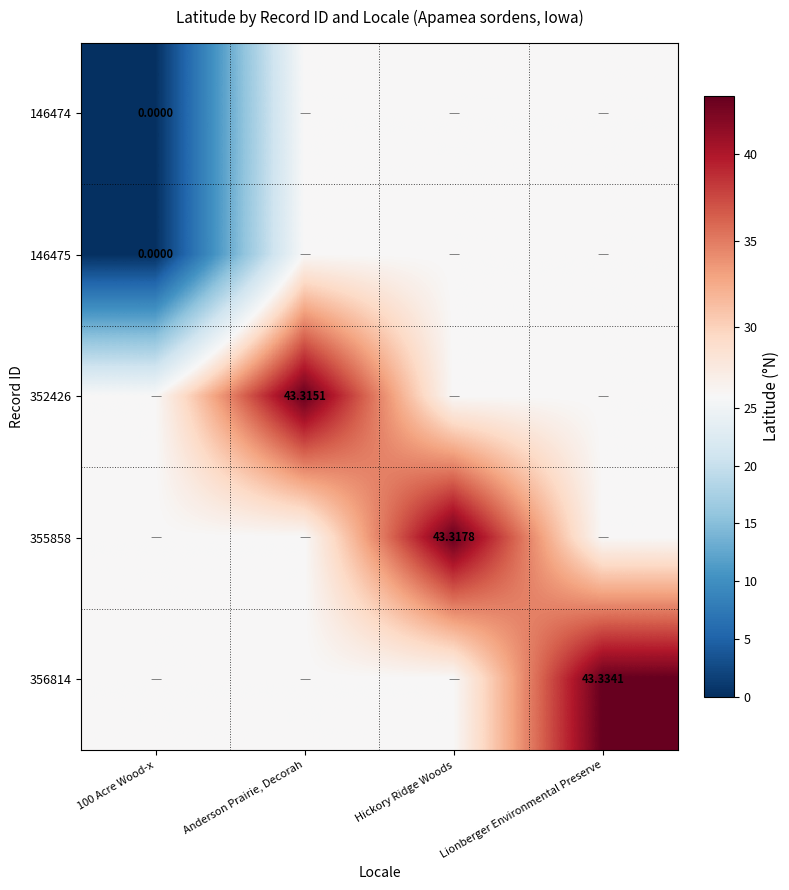

Which category has the highest value in the 355858 series?

Hickory Ridge Woods